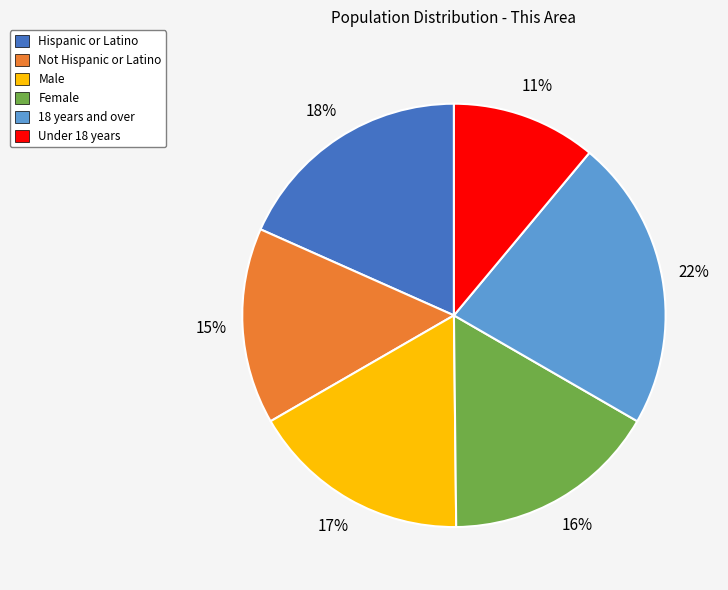

How many segments does this pie chart have?

6